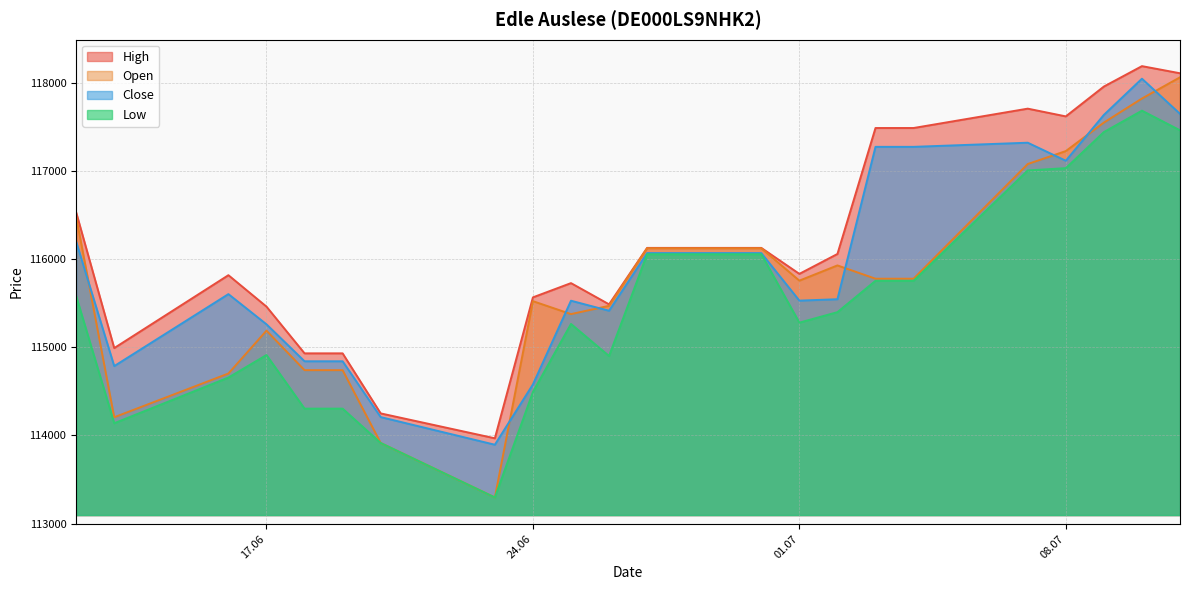

At which label does Open reach its minimum?

23.06.2025